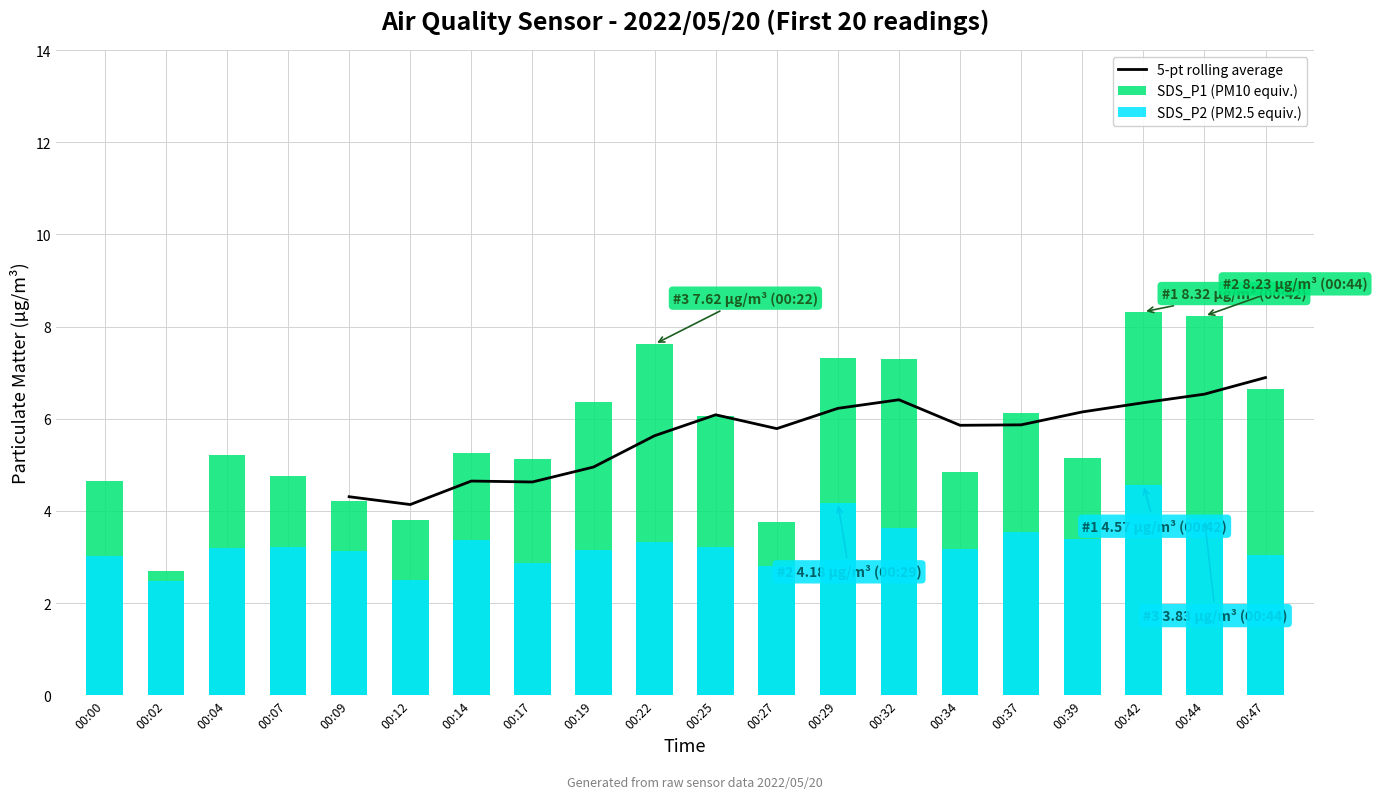

What is the value of the SDS_P2 (PM2.5 equiv.) bar at the 1st from the left?

3.0